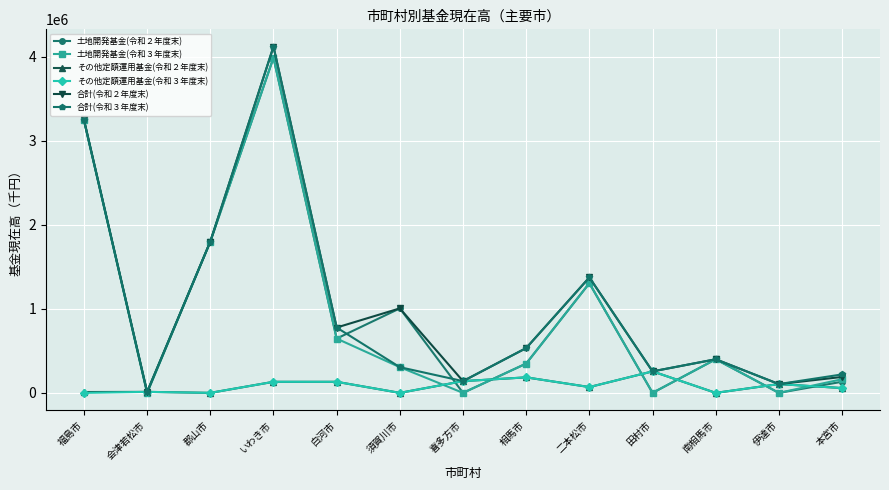

What is the spread (max minus min) of values at 伊達市?

104672